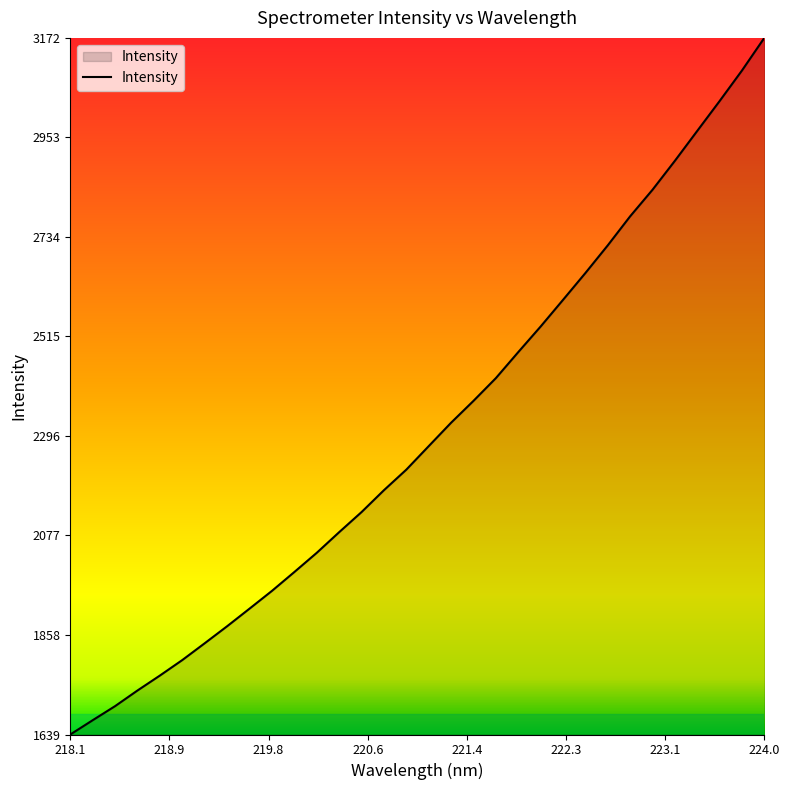

What is the difference between the maximum and minimum values?

1532.8